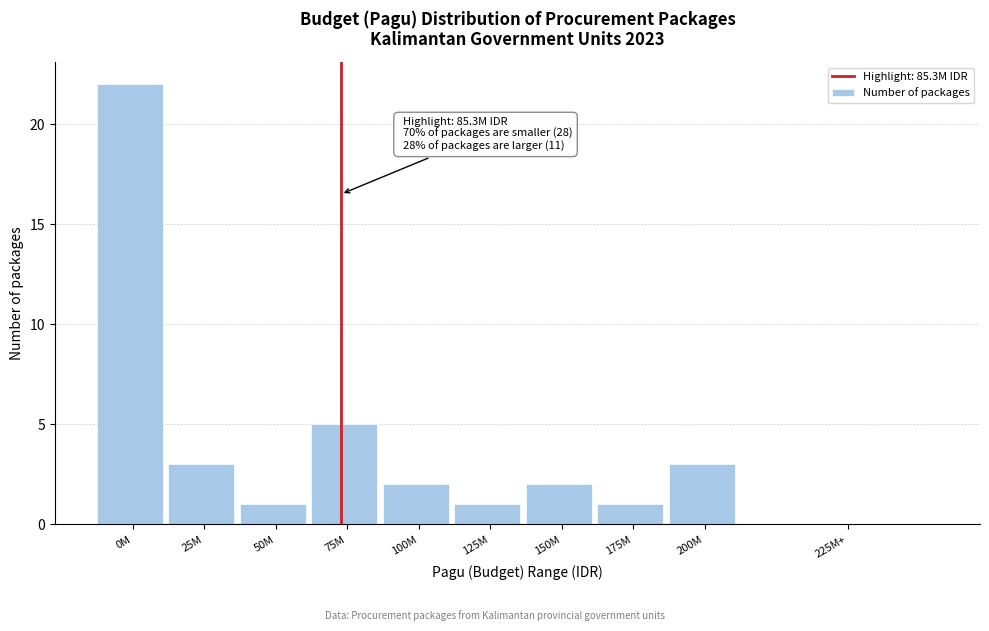

Reading right to left, list all the values displayed in this chart.

225M+=0	200M=3	175M=1	150M=2	125M=1	100M=2	75M=5	50M=1	25M=3	0M=22